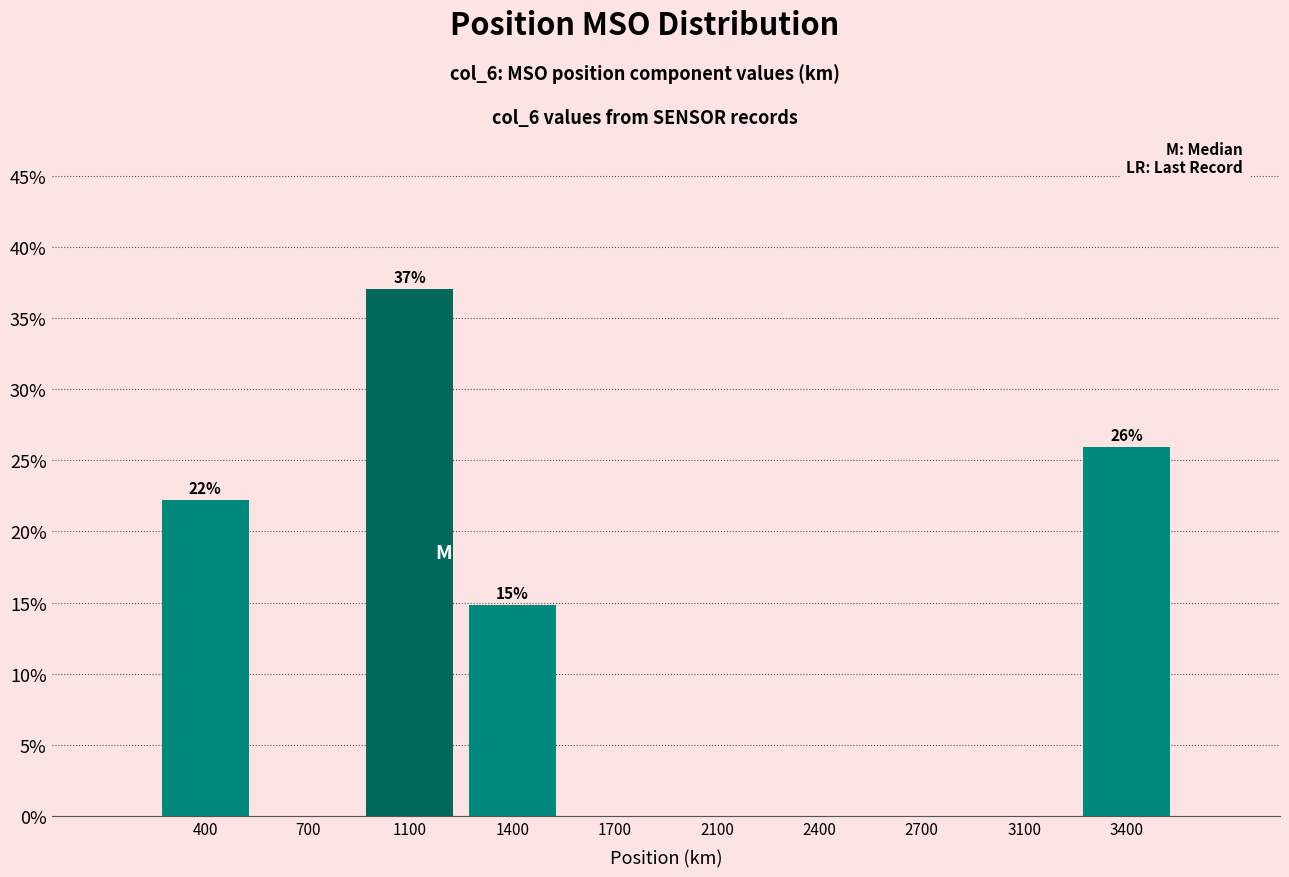

Reading left to right, extract all data points from this chart.

400=22.2	700=0.0	1100=37.0	1400=14.8	1700=0.0	2100=0.0	2400=0.0	2700=0.0	3100=0.0	3400=25.9